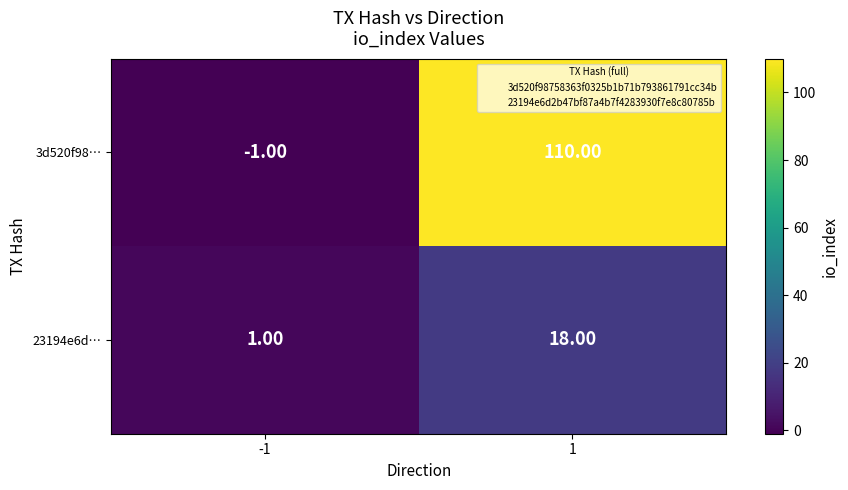

What is the difference between the maximum and minimum values in the 3d520f98… series?

111